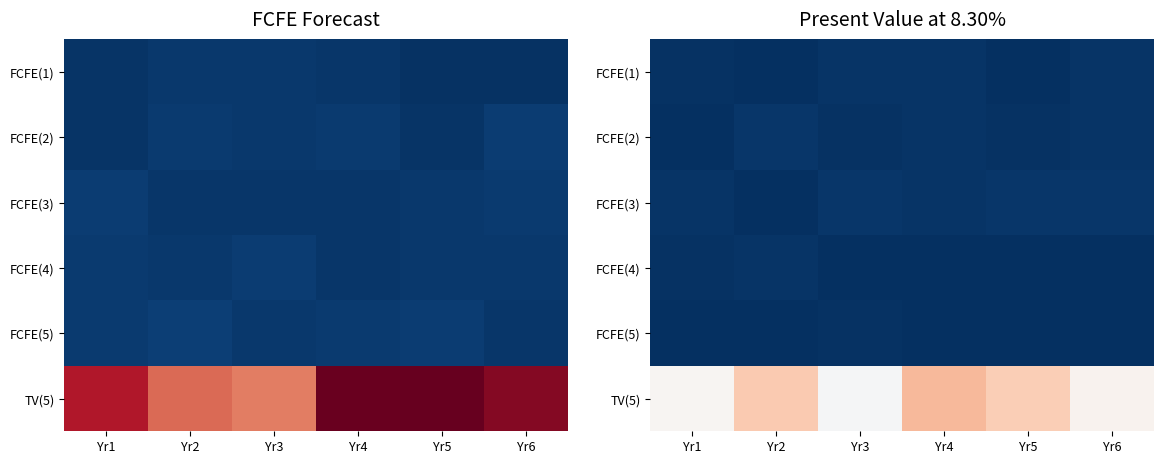

Between Yr3 and Yr5, which series saw the biggest shift?

TV(5)